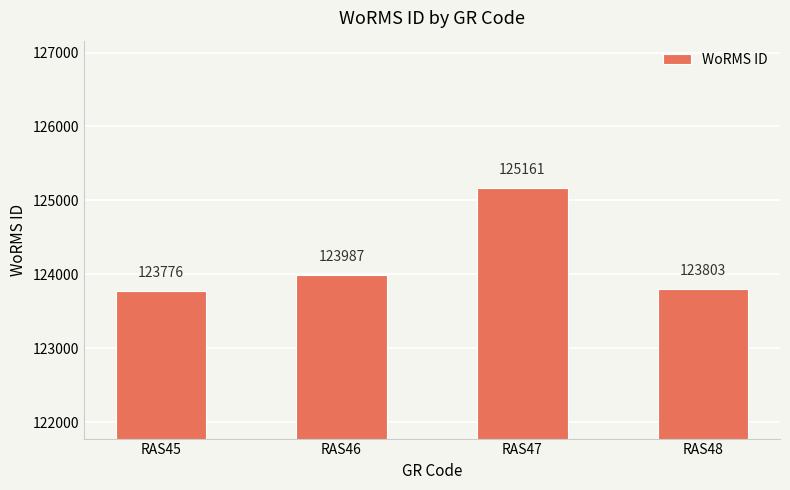

Where is the data nearest to the value 124468?

RAS46